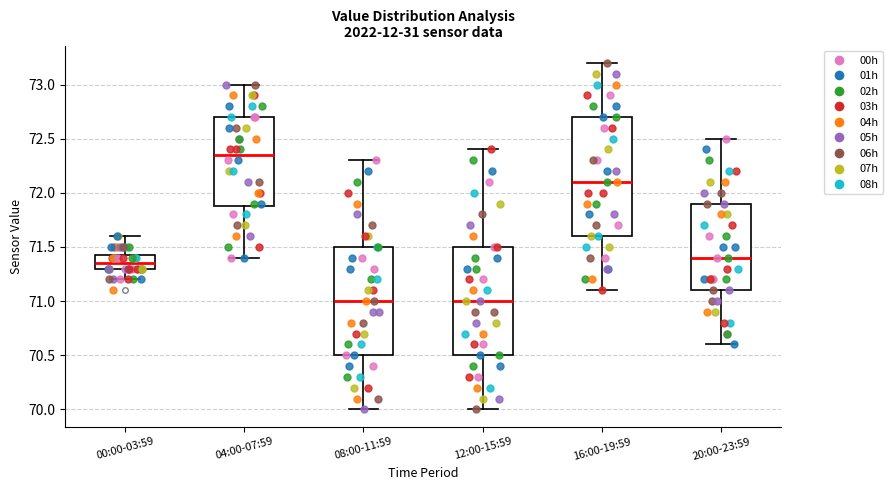

Reading left to right, read every box against the y-axis: the position of its median line, the range the box covers, and the ends of its whiskers. The values are not printed on the chart, so give them approximately, as read against the axis.

00:00-03:59: median 71.35, box 71.30 to 71.45, whiskers 71.20 to 71.60
04:00-07:59: median 72.35, box 71.90 to 72.70, whiskers 71.40 to 73.00
08:00-11:59: median 71.00, box 70.50 to 71.50, whiskers 70.00 to 72.30
12:00-15:59: median 71.00, box 70.50 to 71.50, whiskers 70.00 to 72.40
16:00-19:59: median 72.10, box 71.60 to 72.70, whiskers 71.10 to 73.20
20:00-23:59: median 71.40, box 71.10 to 71.90, whiskers 70.60 to 72.50